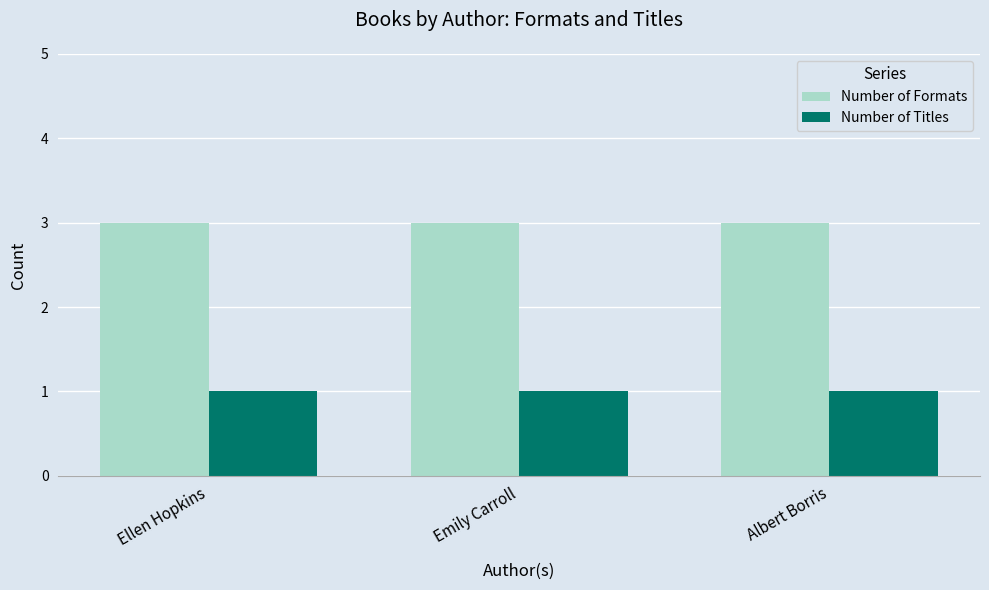

What is the approximate value of Number of Formats at Emily Carroll?

3